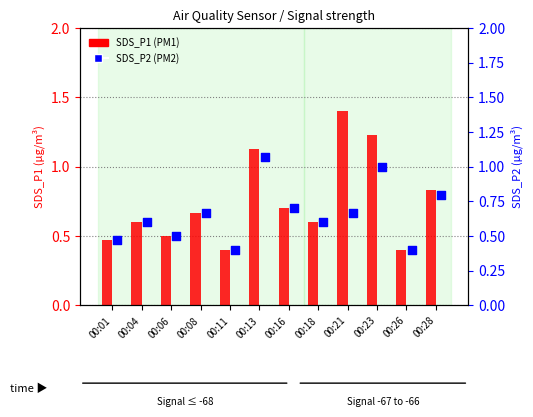

At which category is the sum across all series the highest?

00:23